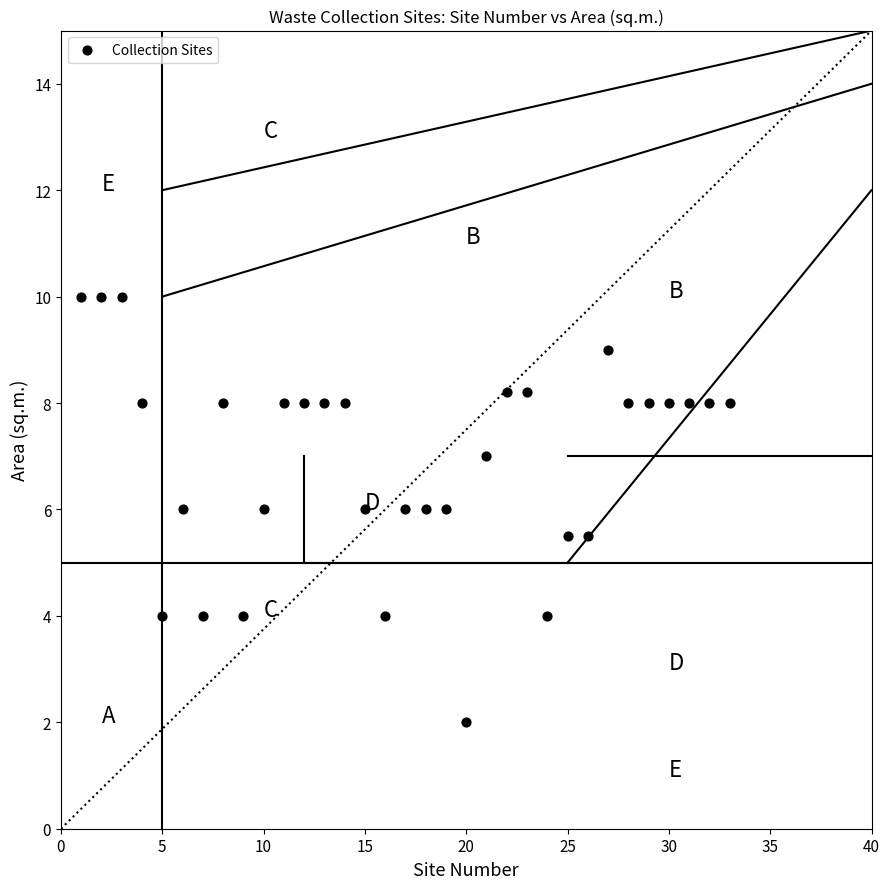

What is the range of Y values (max minus min)?

8.0